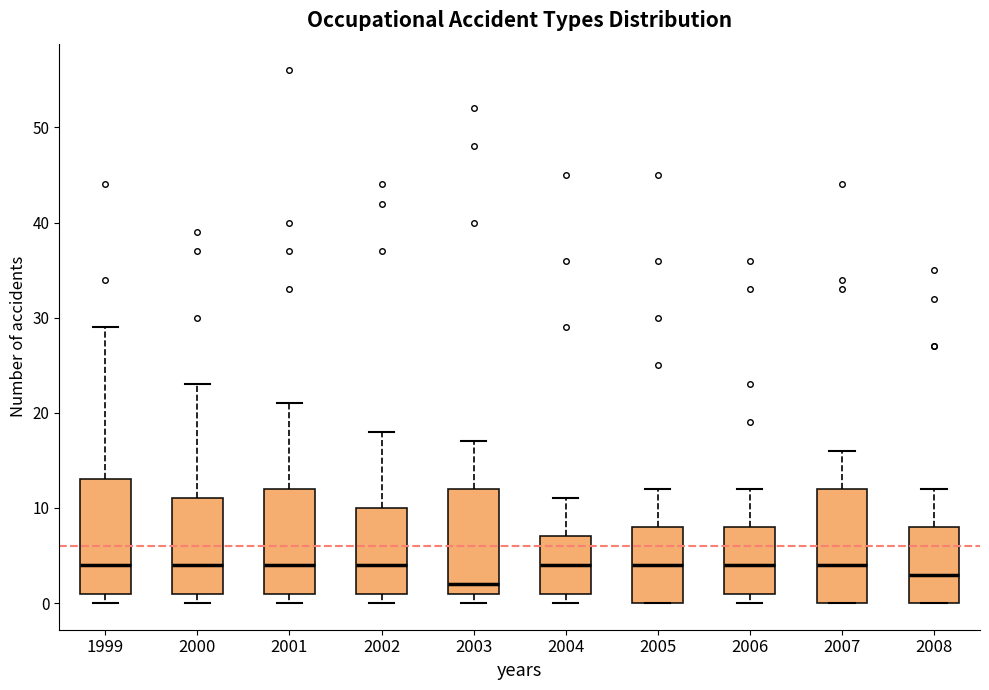

Reading left to right, read every box against the y-axis: the position of its median line, the range the box covers, and the ends of its whiskers. The values are not printed on the chart, so give them approximately, as read against the axis.

1999: median 4, box 1 to 13, whiskers 0 to 29
2000: median 4, box 1 to 11, whiskers 0 to 23
2001: median 4, box 1 to 12, whiskers 0 to 21
2002: median 4, box 1 to 10, whiskers 0 to 18
2003: median 2, box 1 to 12, whiskers 0 to 17
2004: median 4, box 1 to 7, whiskers 0 to 11
2005: median 4, box 0 to 8, whiskers 0 to 12
2006: median 4, box 1 to 8, whiskers 0 to 12
2007: median 4, box 0 to 12, whiskers 0 to 16
2008: median 3, box 0 to 8, whiskers 0 to 12